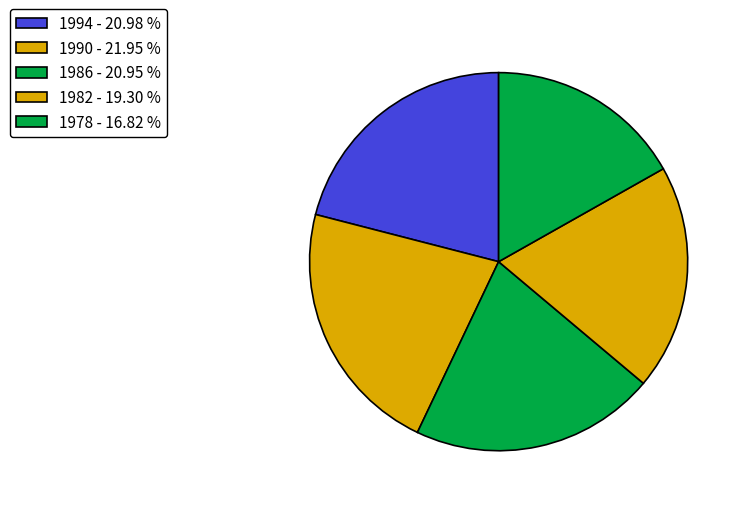

Between 1990 and 1986, which is larger?

1990